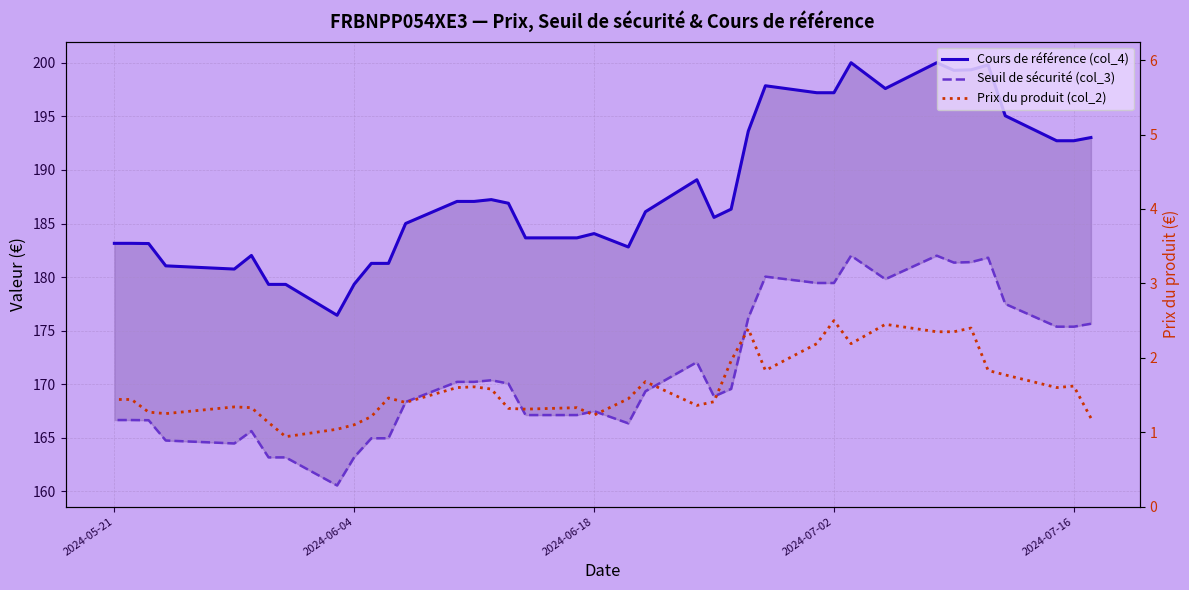

What is the difference between the maximum and second lowest values in the Seuil de sécurité (col_3) series?

18.8